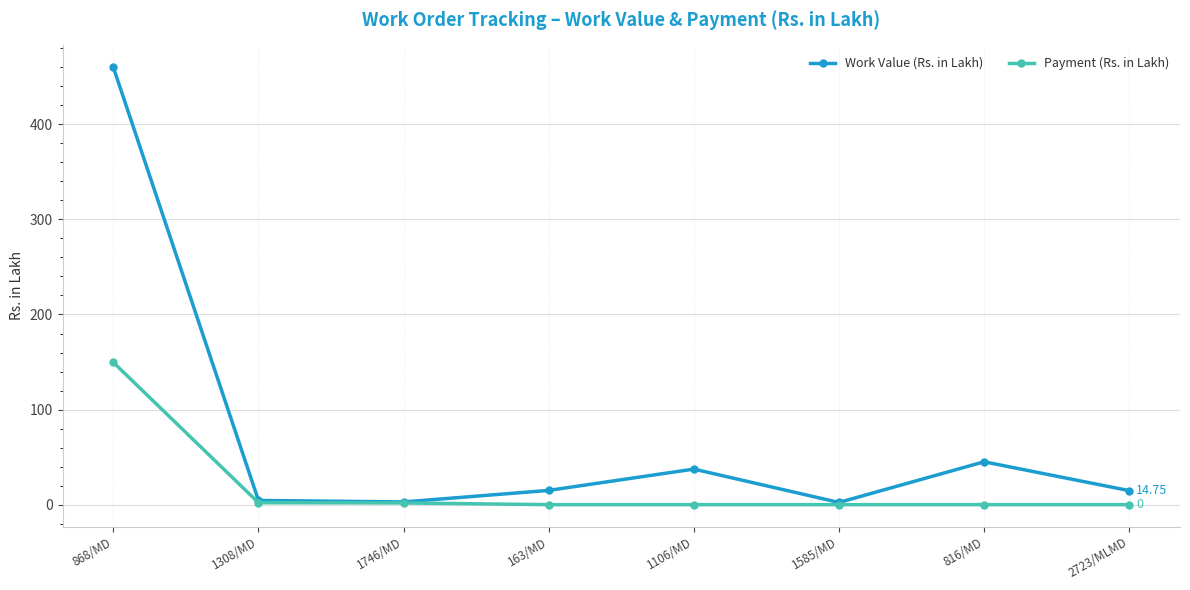

Which series has the largest total across all categories?

Work Value (Rs. in Lakh)